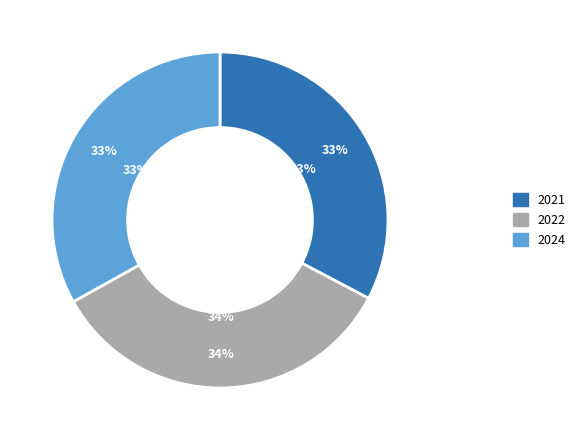

Is there a majority slice in this chart?

No